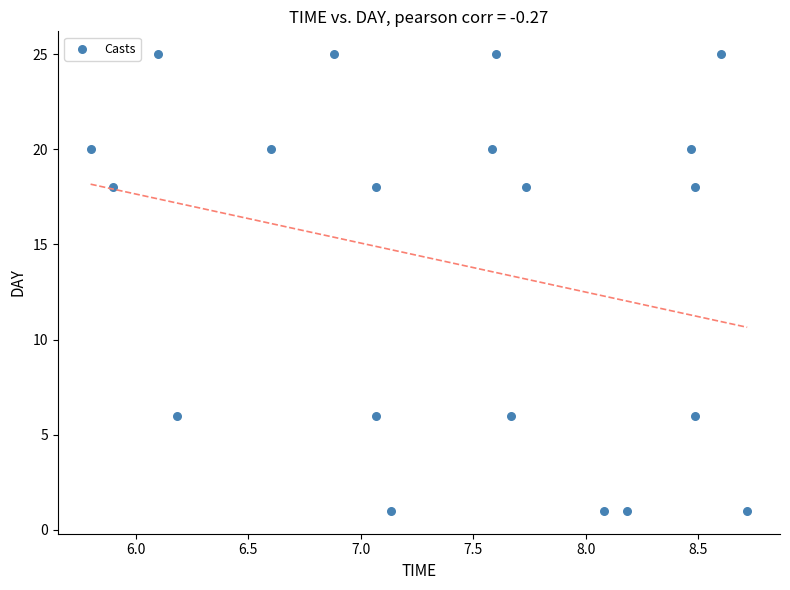

What is the range of Y values (max minus min)?

24